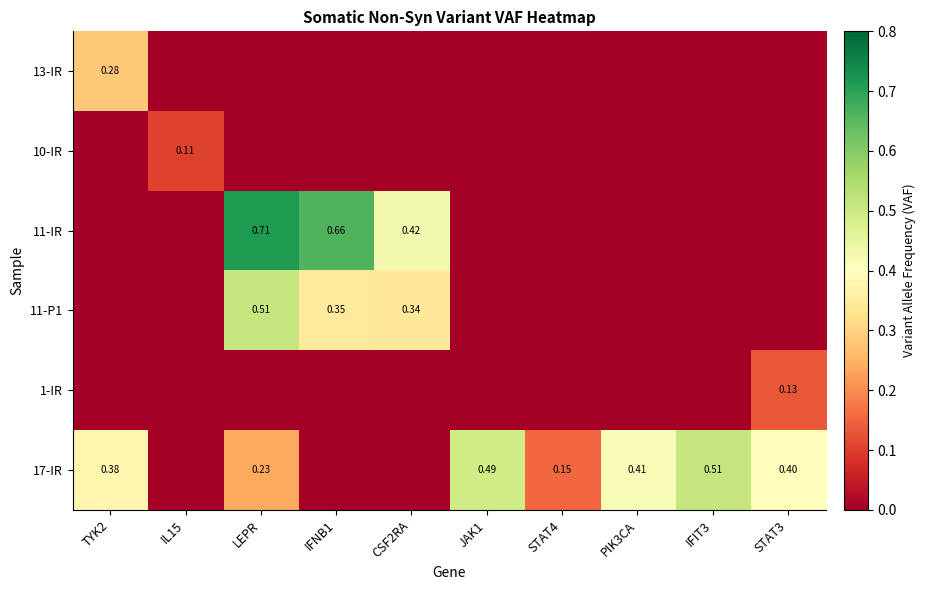

At which label does 1-IR reach its peak?

STAT3